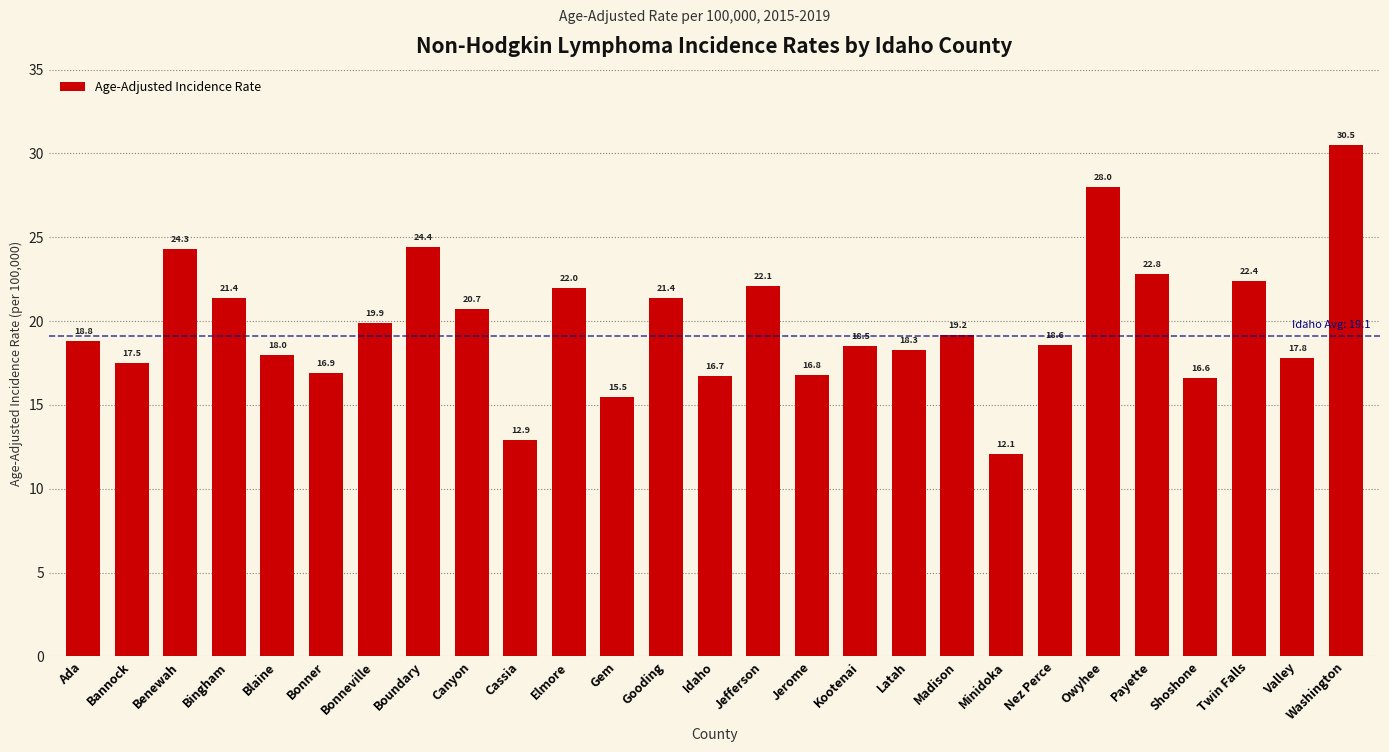

The value at Bannock is 10.7. True or false?

False